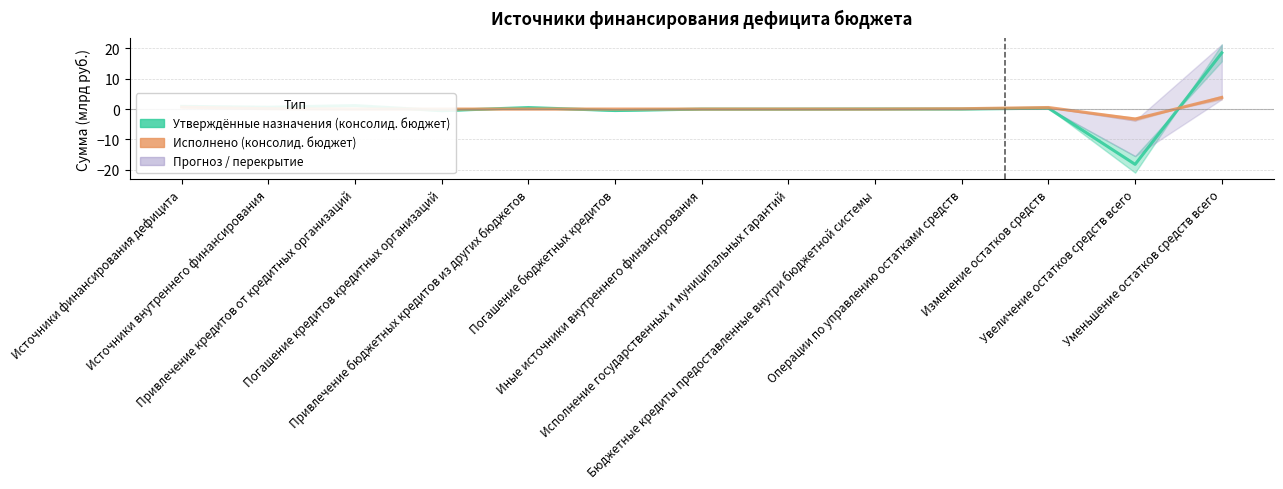

How many data points in Утверждённые назначения (консолид. бюджет) are less than 0?

5